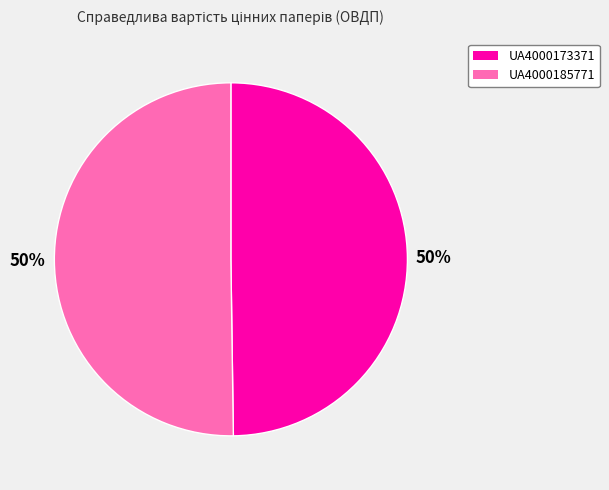

Approximately how many times larger is the value at UA4000185771 compared to UA4000173371?

1.0